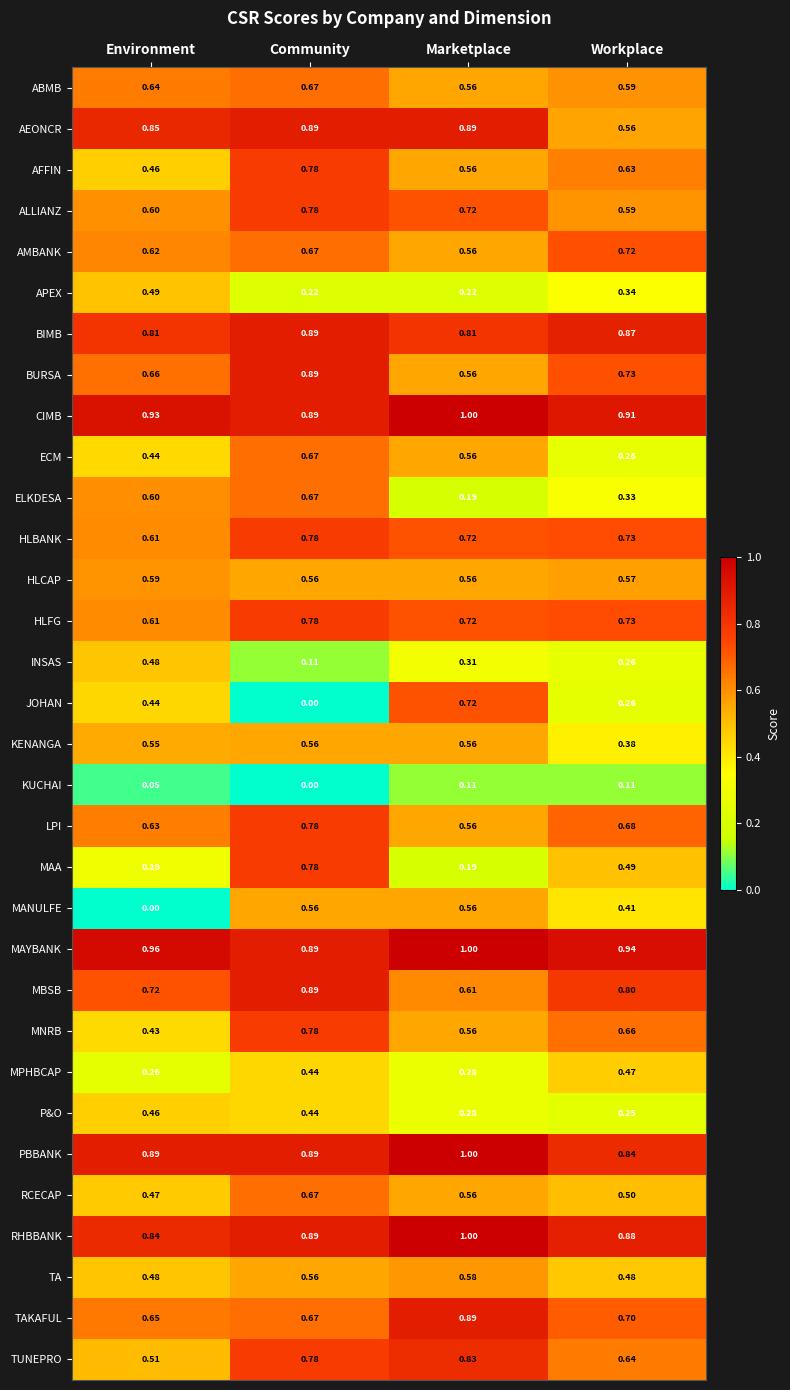

At which label is CIMB closest to 0?

Community